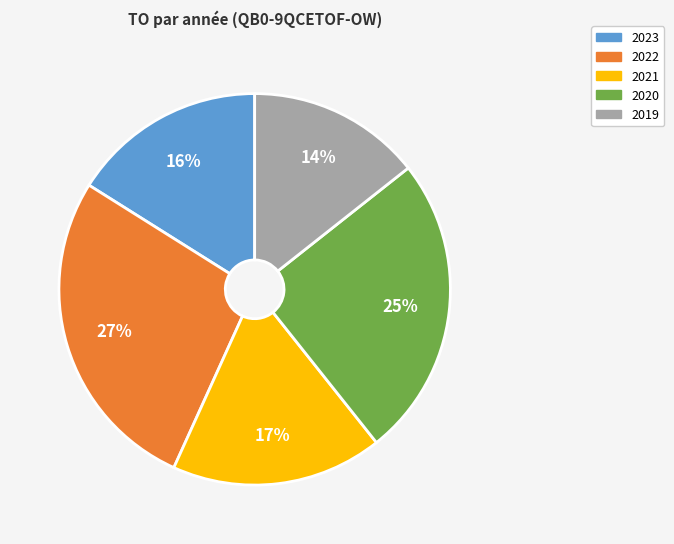

Is there a majority slice in this chart?

No